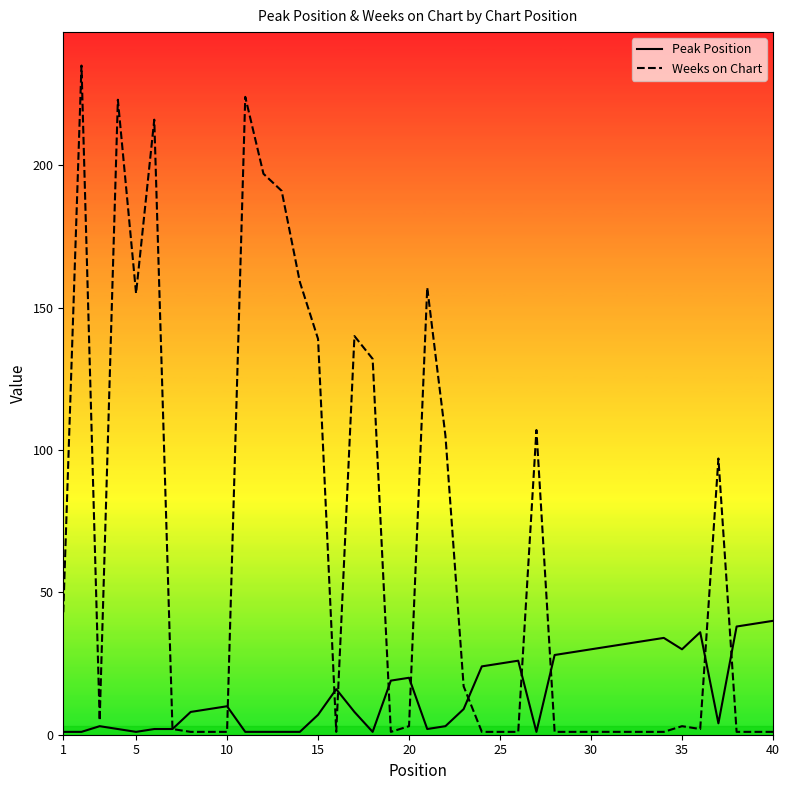

How many times do Weeks on Chart and Peak Position cross each other?

10